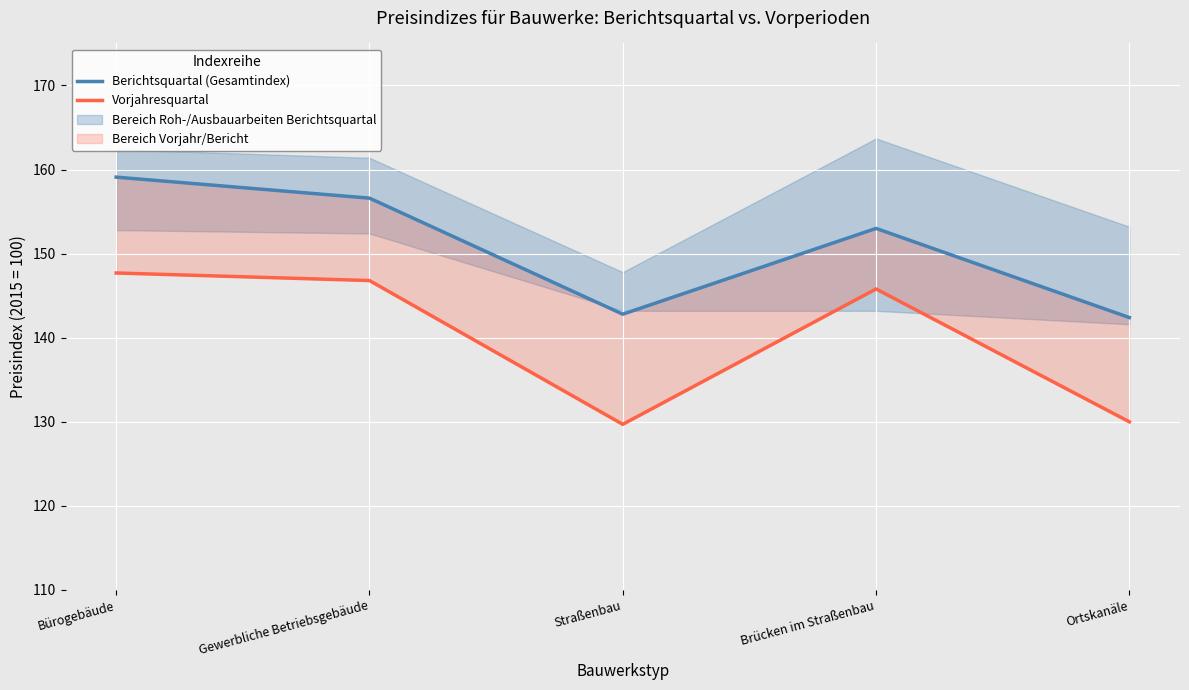

Is this an area chart (filled region under the line)?

No